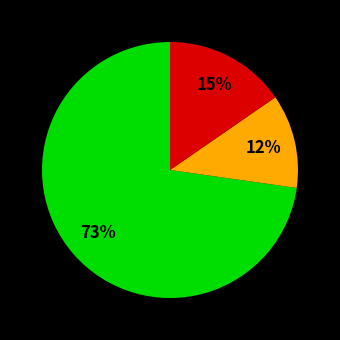

Is there any slice that represents more than half of the pie?

Yes